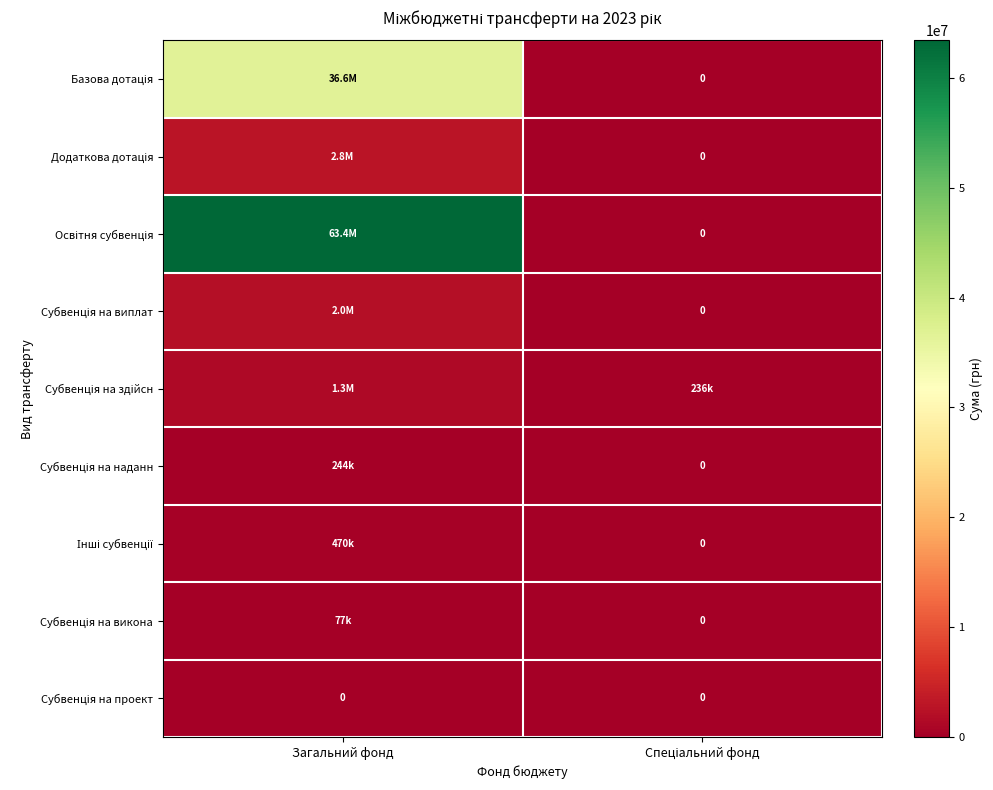

At which category is the sum across all series the highest?

Загальний фонд